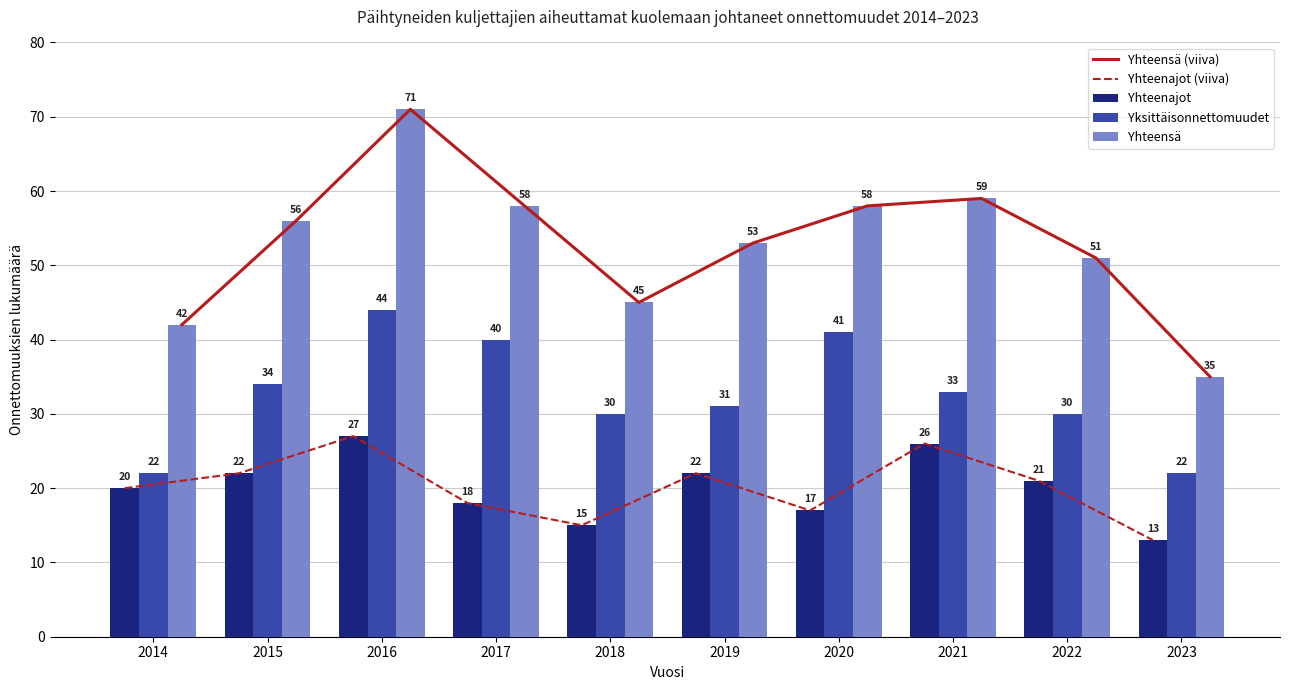

At which label is Yhteenajot closest to 20?

2014